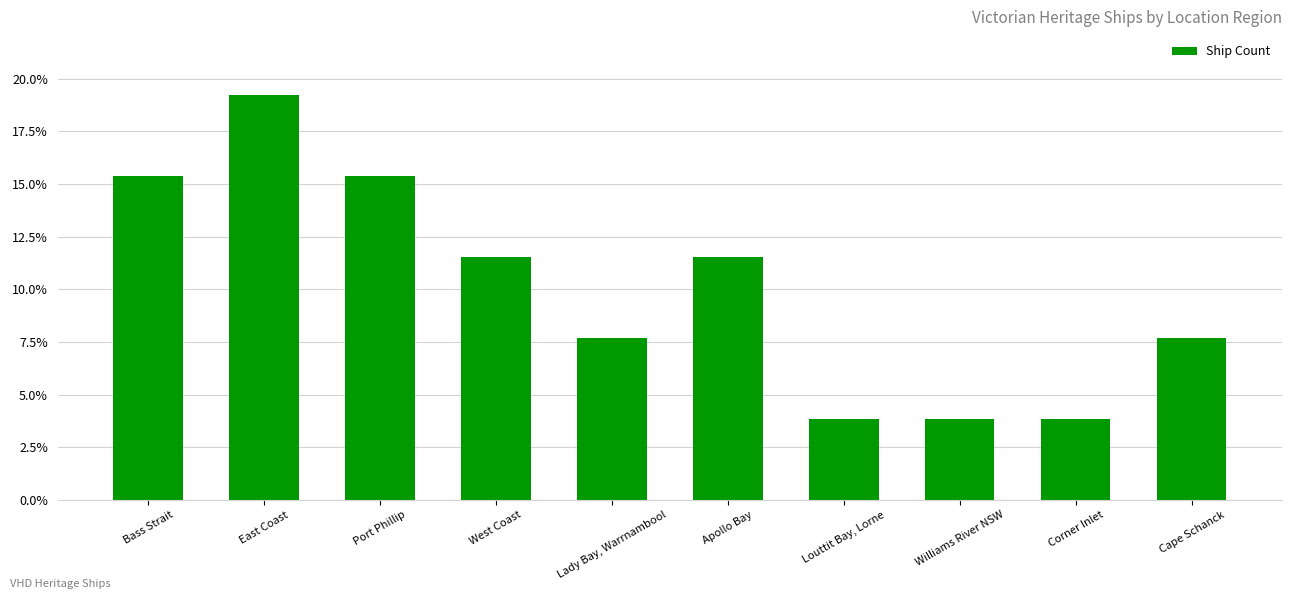

What is the greatest value displayed?

0.2